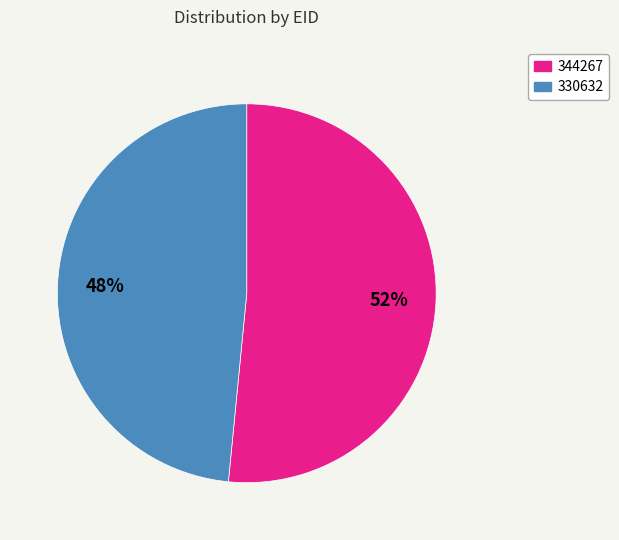

True or false: 344267 accounts for 44% of the total.

False